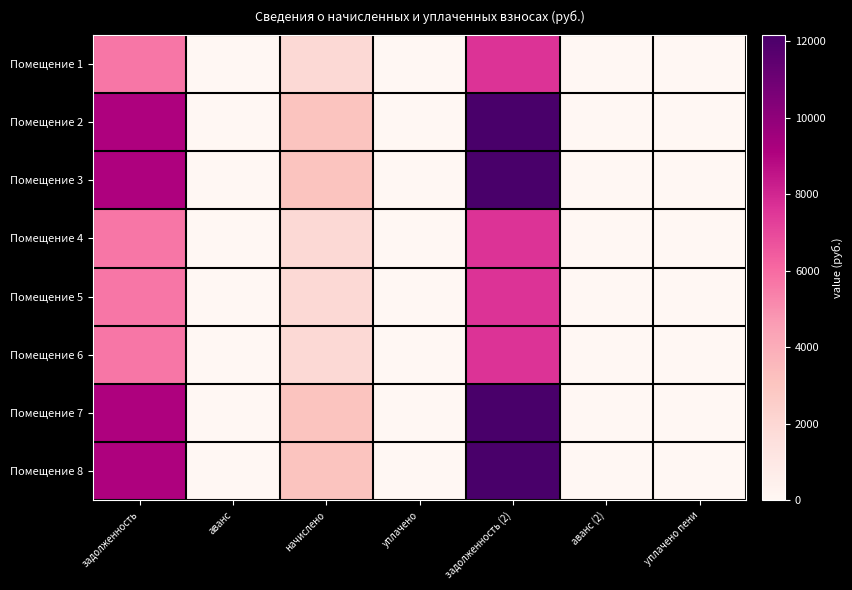

At which category is the sum across all series the highest?

задолженность (2)